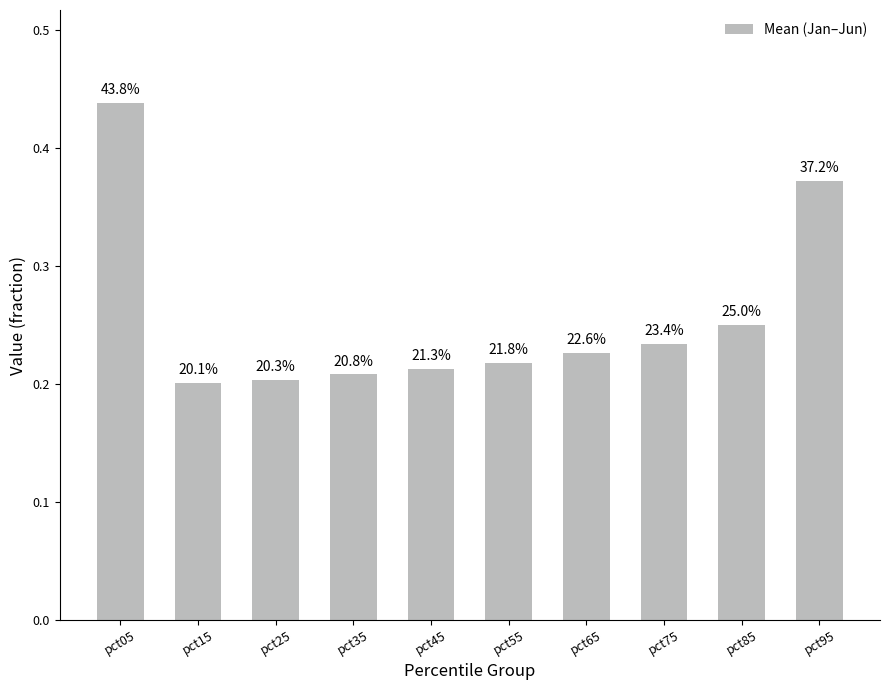

How many values are between 0 and 1?

10